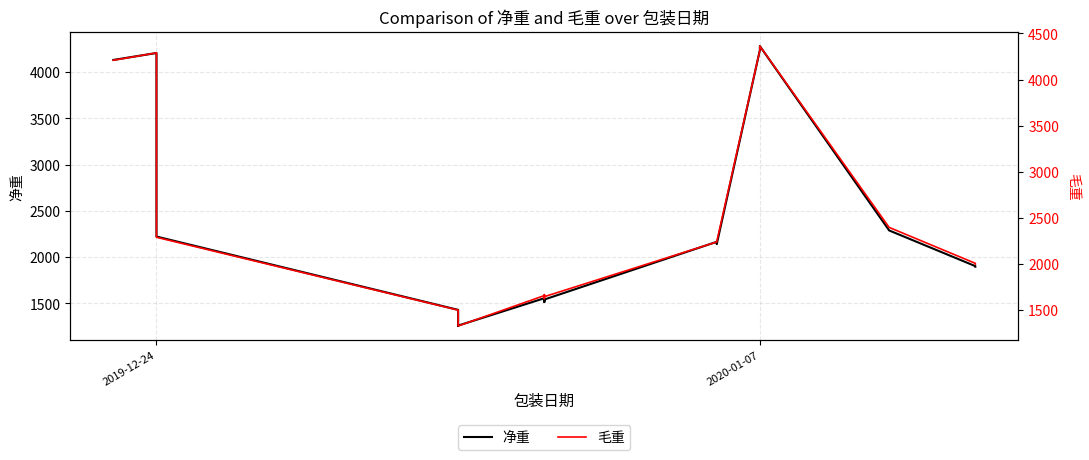

What is the maximum value for 毛重?

4363